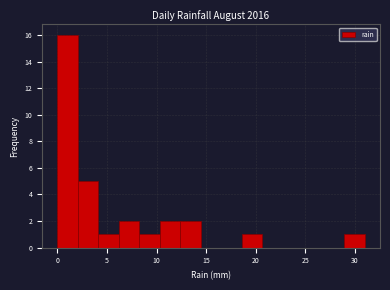

Reading left to right, list every bar in this chart as the range it spans on the x-axis followed by its height. Neither the bar edges nor the heights are printed on the chart, so give them approximately, as read against the axes.

0.0 to 2.0: 16
2.0 to 4.0: 5
4.0 to 6.0: 1
6.0 to 8.5: 2
8.5 to 10.5: 1
10.5 to 12.5: 2
12.5 to 14.5: 2
14.5 to 16.5: 0
16.5 to 18.5: 0
18.5 to 20.5: 1
20.5 to 22.5: 0
22.5 to 25.0: 0
25.0 to 27.0: 0
27.0 to 29.0: 0
29.0 to 31.0: 1